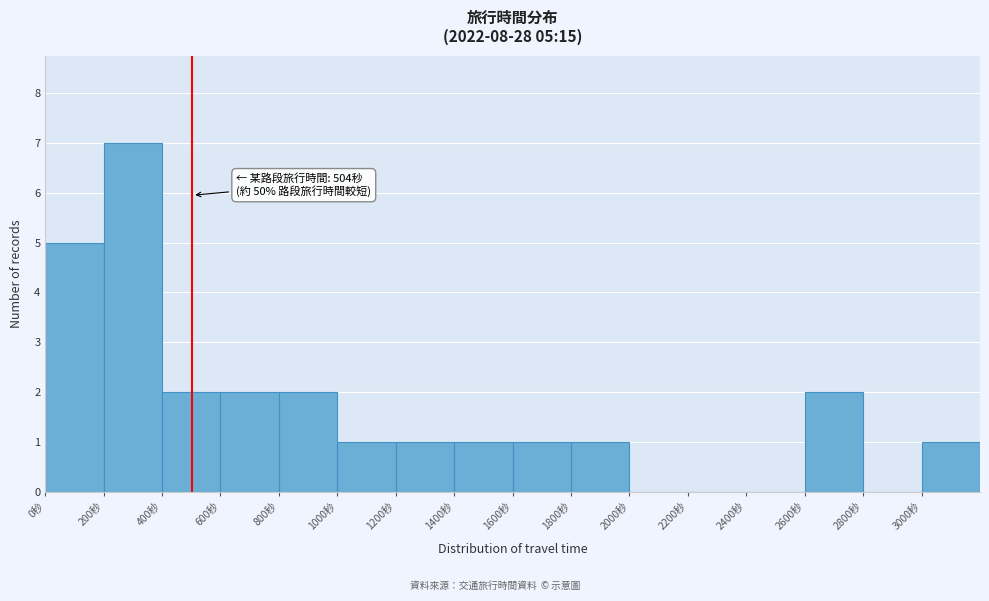

Which range on the x-axis has the tallest bar?

200 to 400